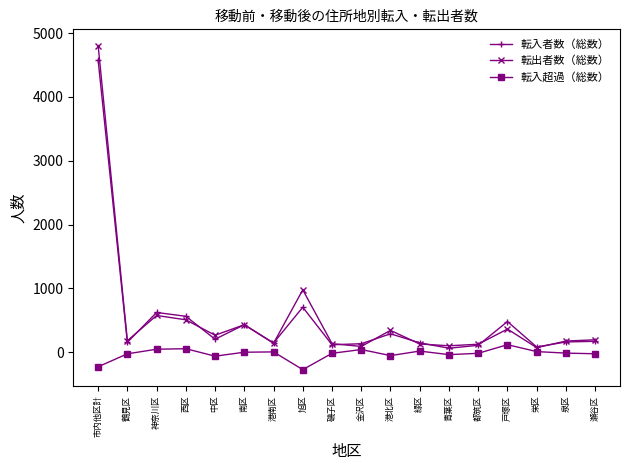

What is the maximum value shown in the chart?

4806